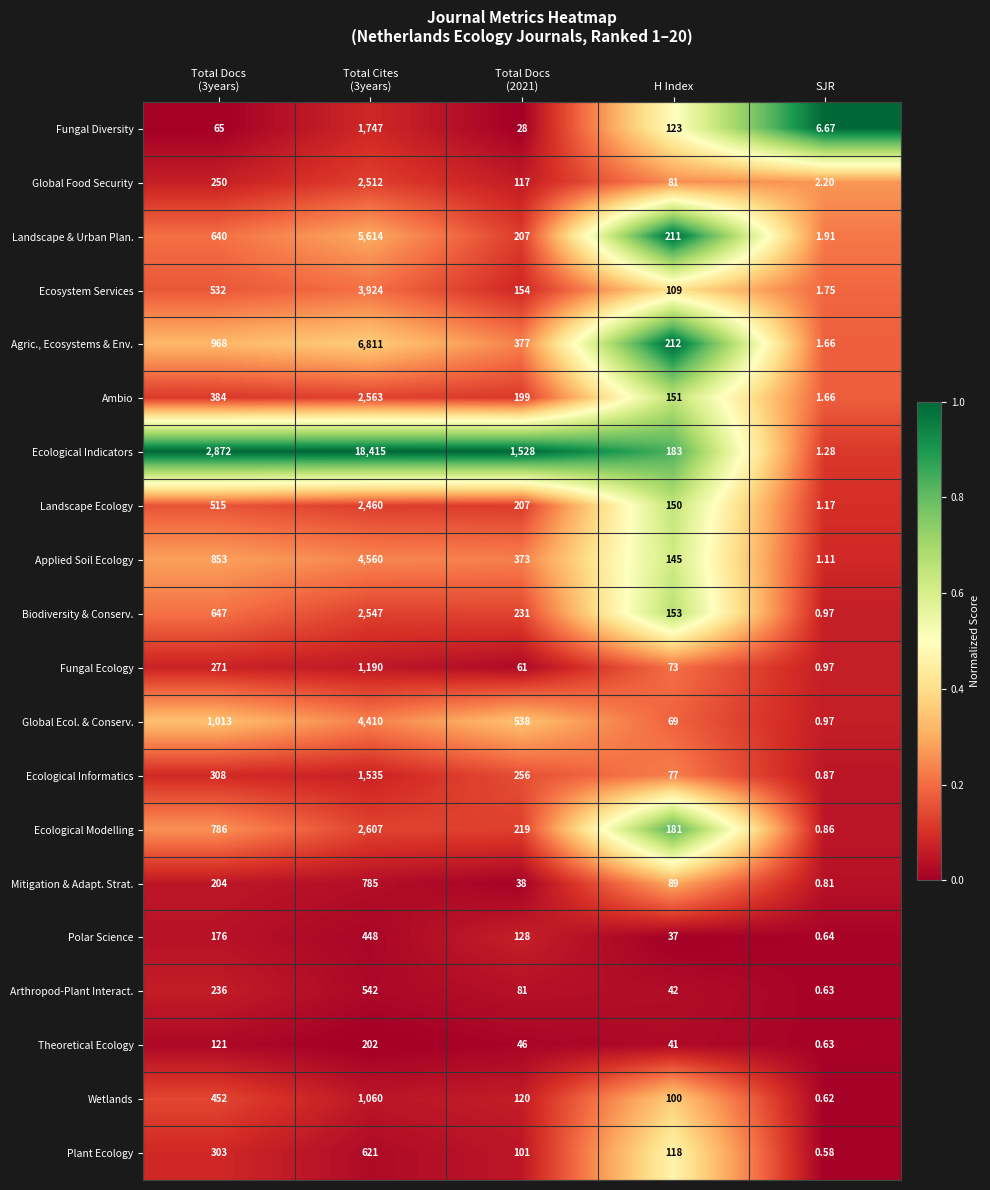

Which series has the largest total across all categories?

Ecological Indicators